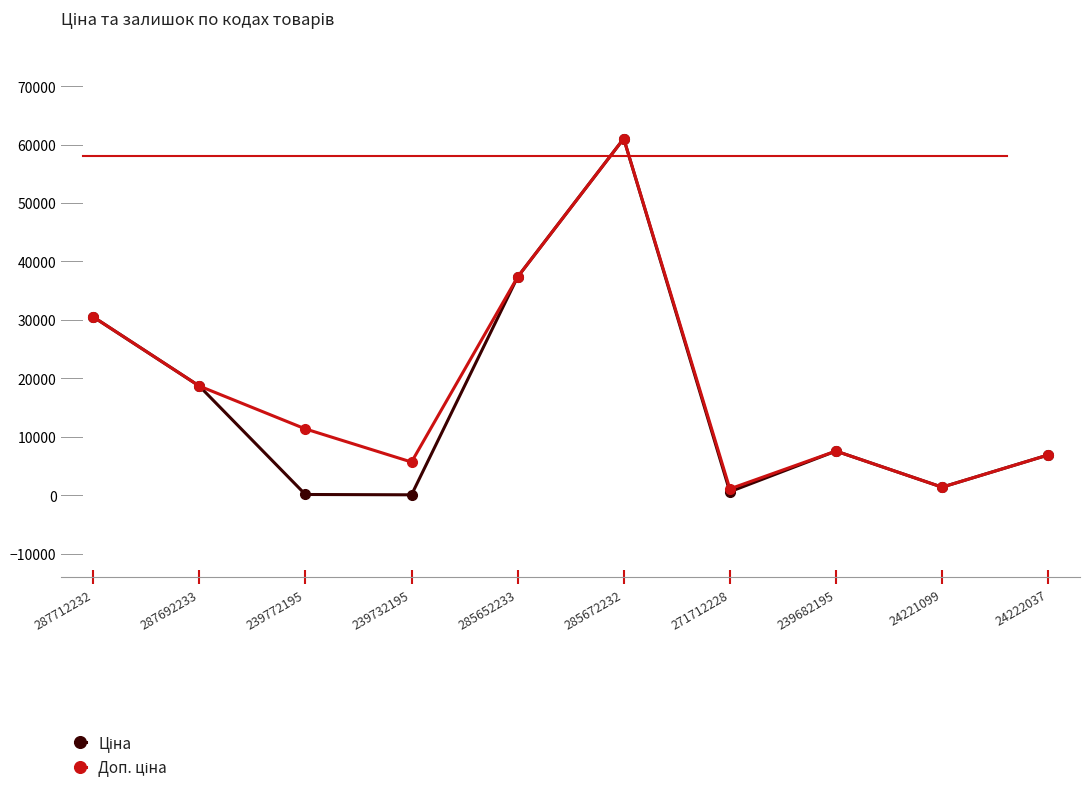

What is the spread (max minus min) of values at 239732195?

5610.3